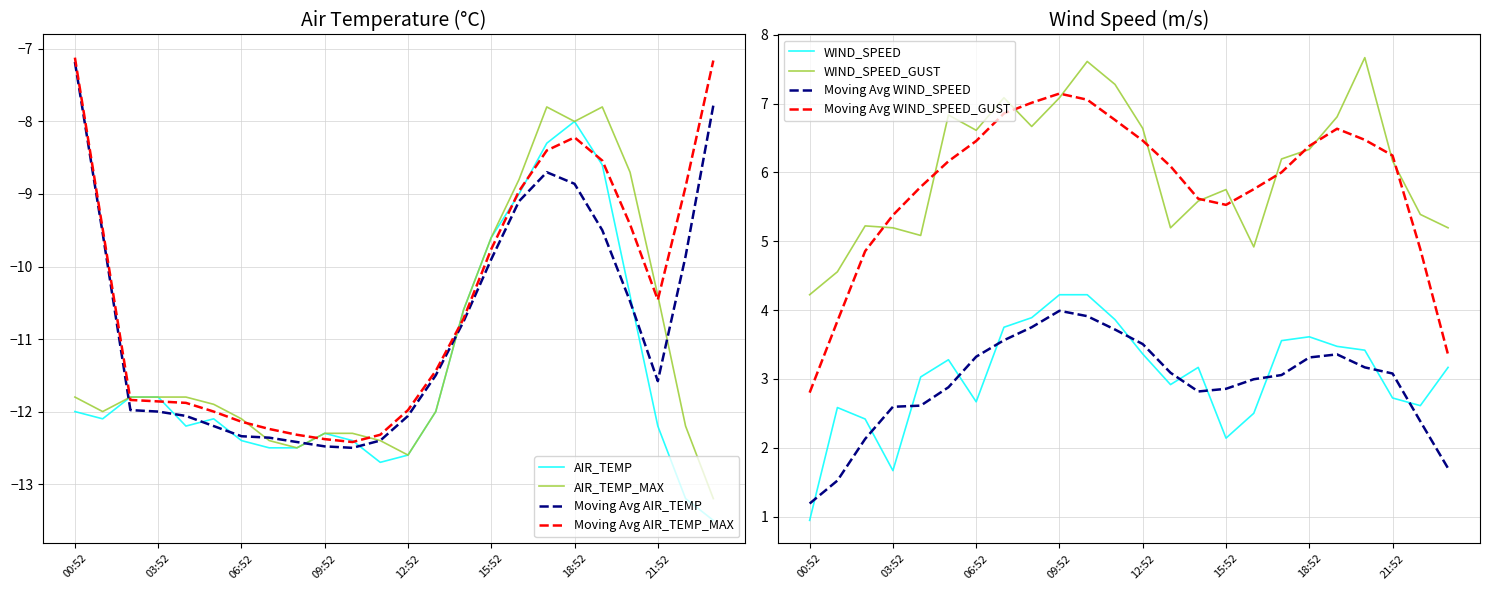

At which category does WIND_SPEED_GUST reach its first local valley?

04:52